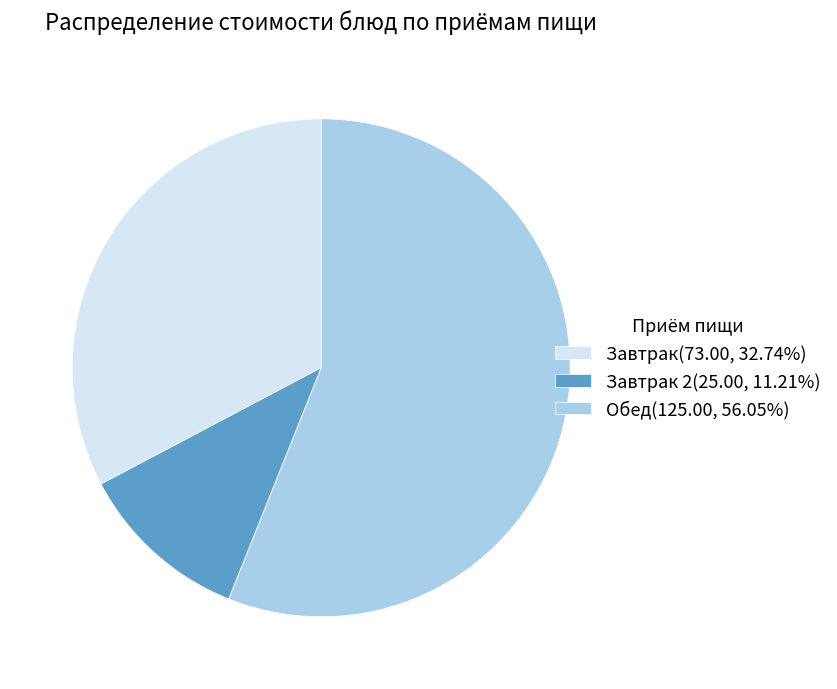

Is there any slice that represents more than half of the pie?

Yes